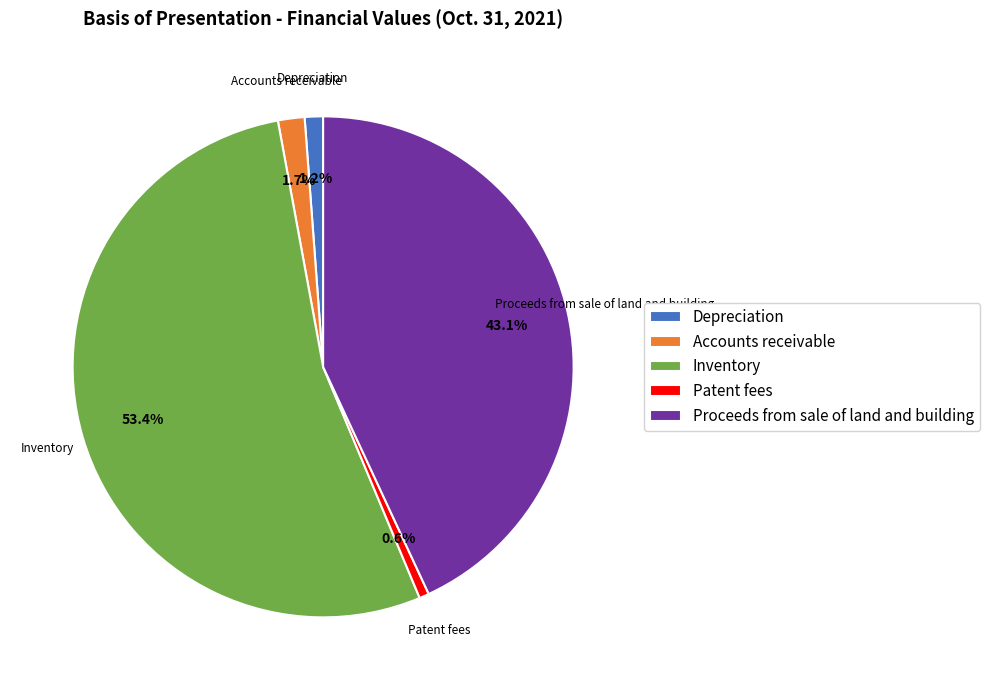

To the nearest percent, what percentage of the pie is Accounts receivable?

2%